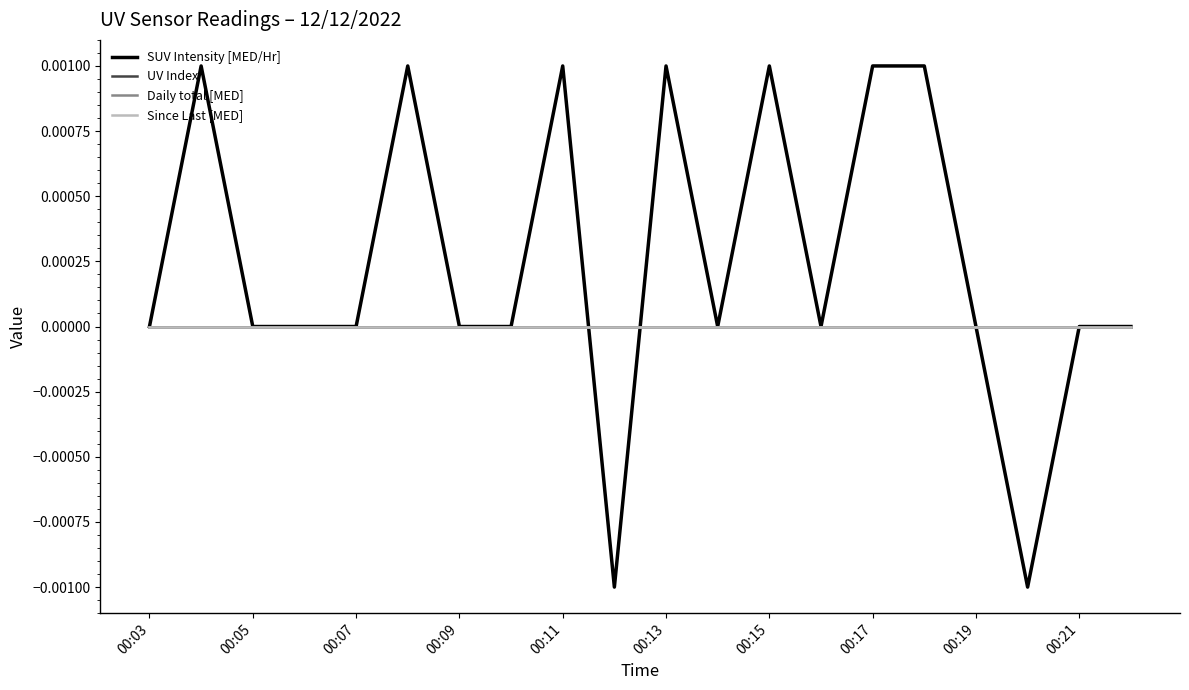

True or false: Since Last [MED] and Daily total [MED] intersect in this chart.

False